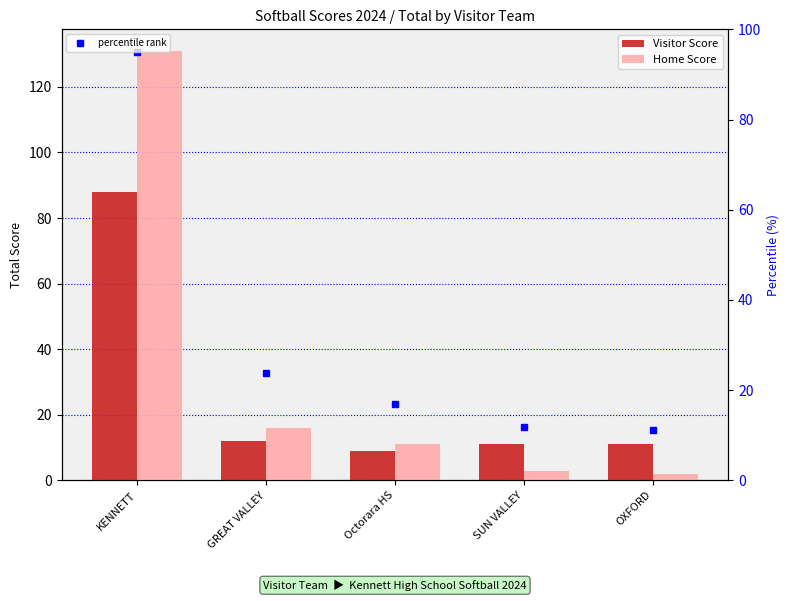

What are all the series names shown in the legend?

Visitor Score, Home Score